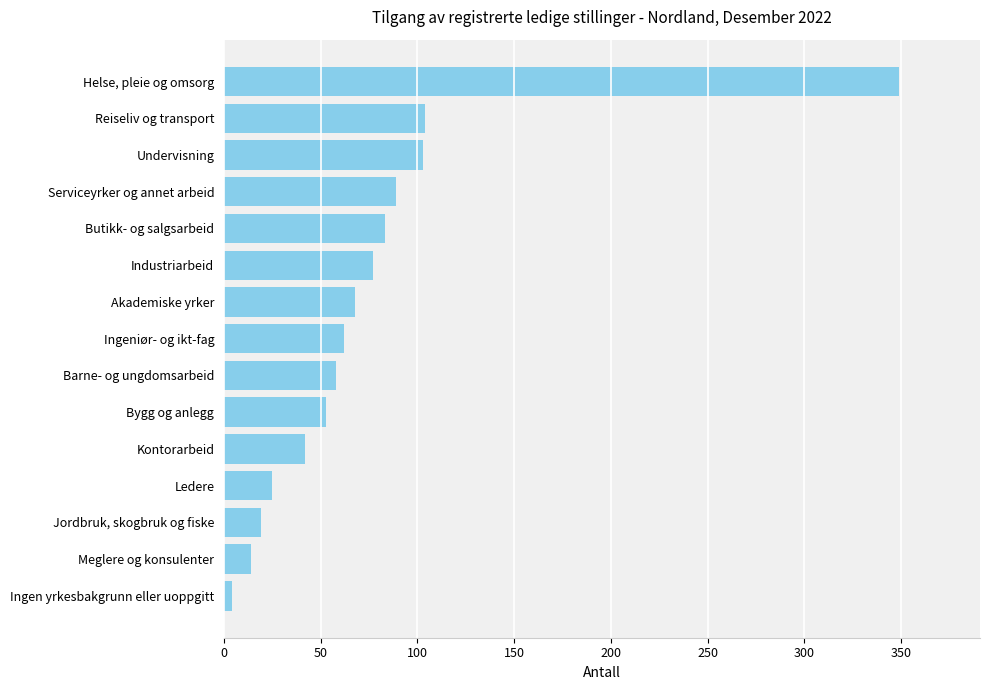

What is the smallest value displayed?

4